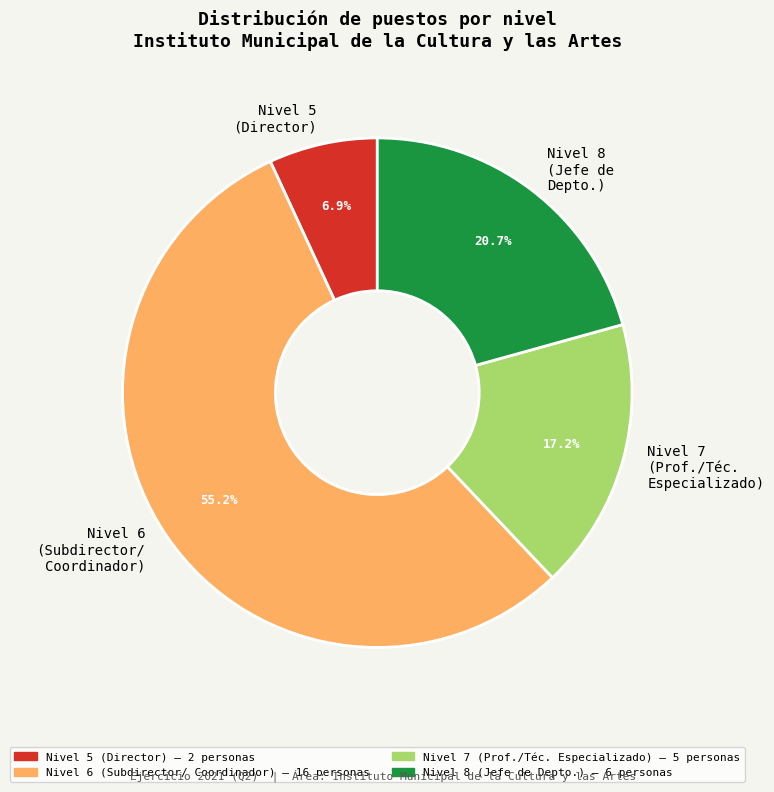

Rank the categories by value from lowest to highest.

Nivel 5 (Director), Nivel 7 (Prof./Téc. Especializado), Nivel 8 (Jefe de Depto.), Nivel 6 (Subdirector/ Coordinador)